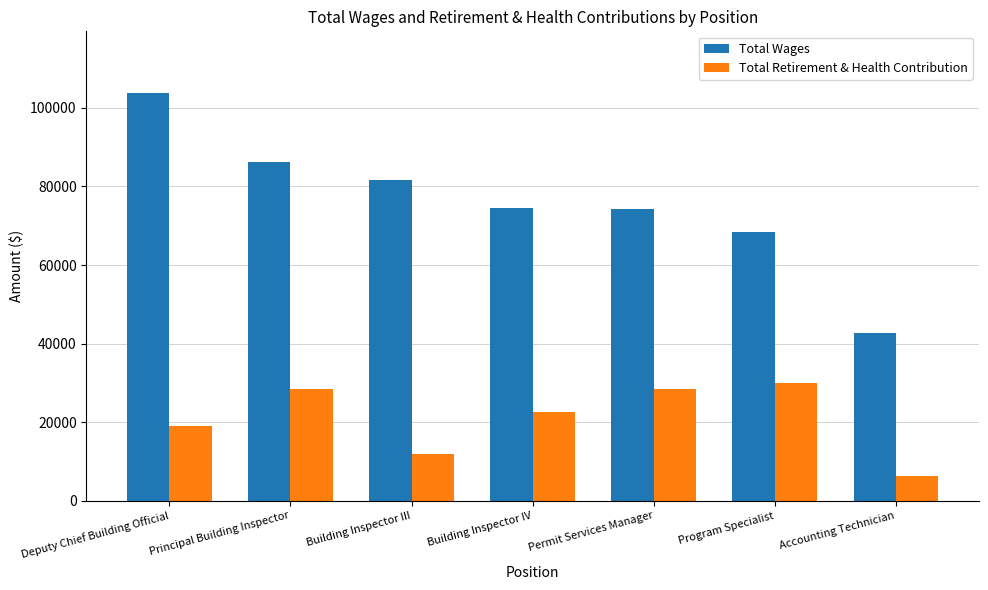

What is the sum of all Total Retirement & Health Contribution values?

147130